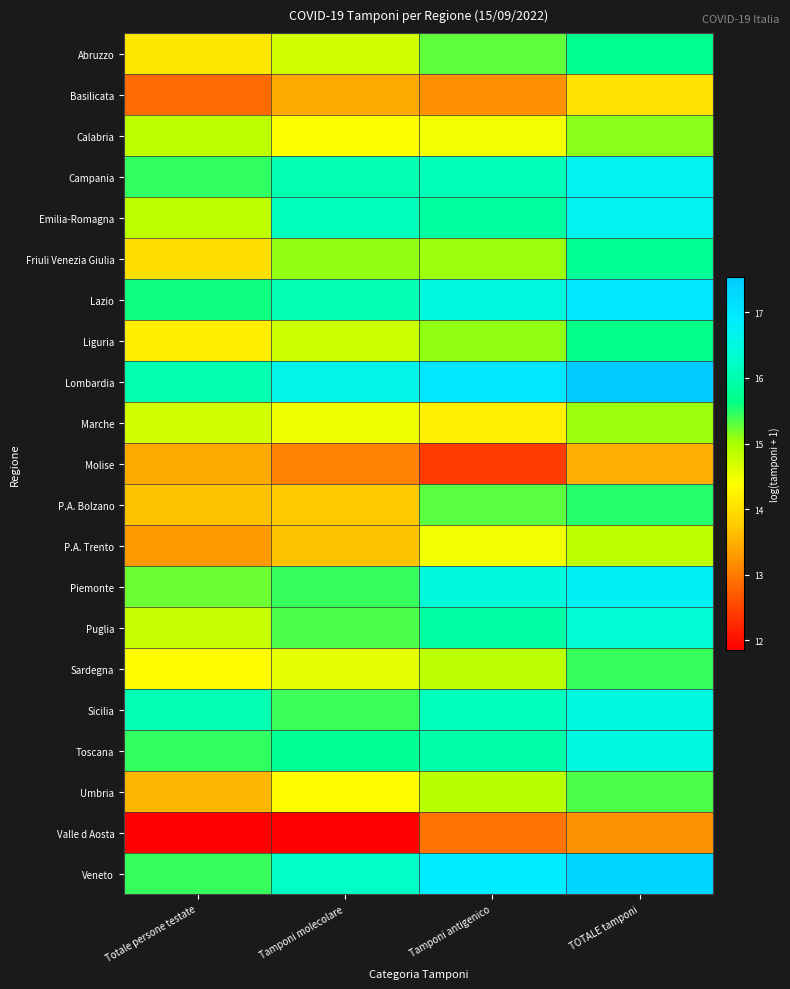

Rank the series at TOTALE tamponi from highest to lowest value.

Lombardia, Veneto, Lazio, Piemonte, Campania, Emilia-Romagna, Toscana, Sicilia, Puglia, Friuli Venezia Giulia, Abruzzo, Liguria, P.A. Bolzano, Sardegna, Umbria, Calabria, Marche, P.A. Trento, Basilicata, Molise, Valle d Aosta